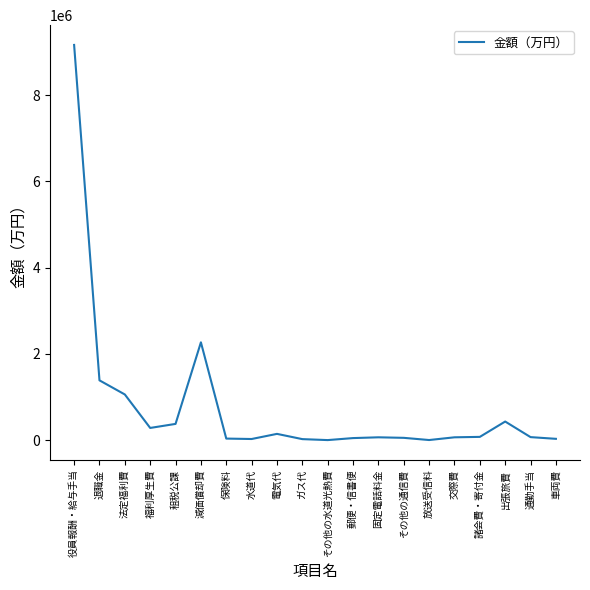

Between 水道代 and 法定福利費, which is larger?

法定福利費